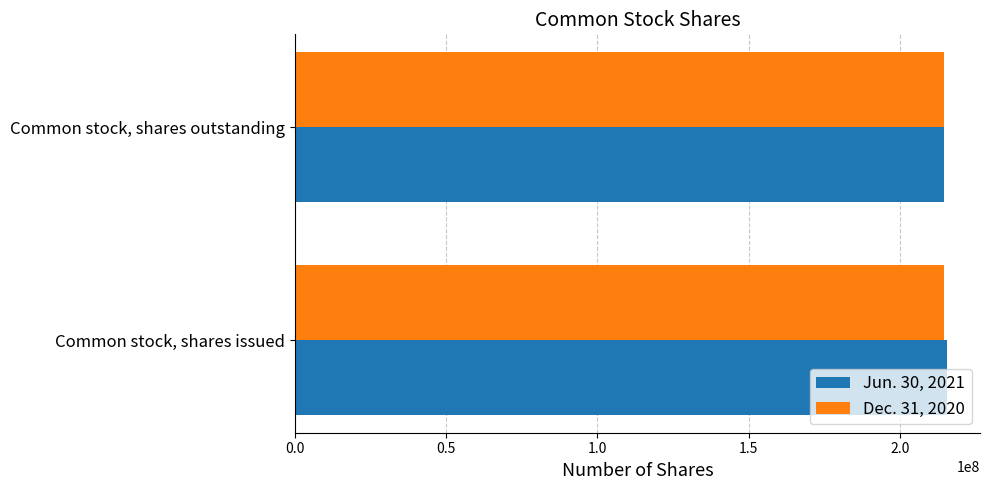

What is the spread (max minus min) of values at Common stock, shares issued?

967242